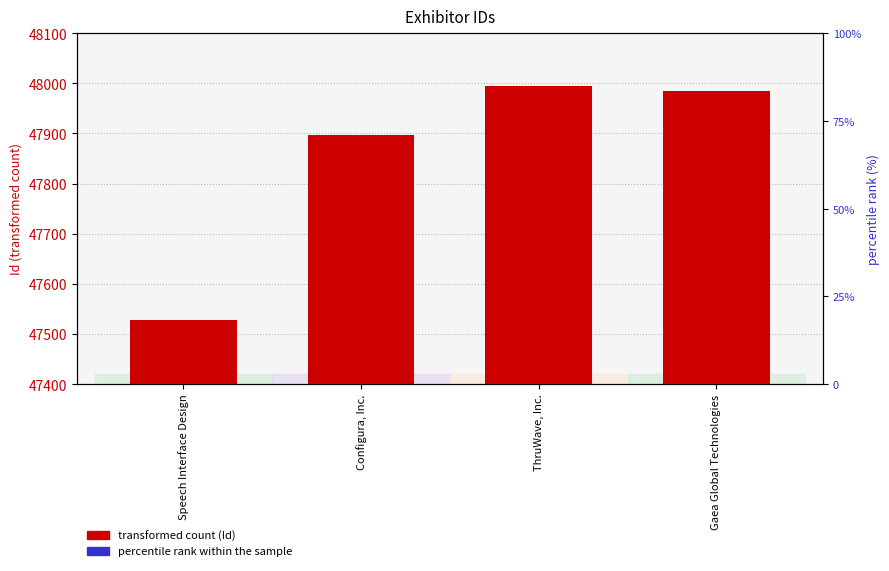

At Speech Interface Design, list the series in order from smallest to largest.

percentile rank within the sample, Exhibitor Id